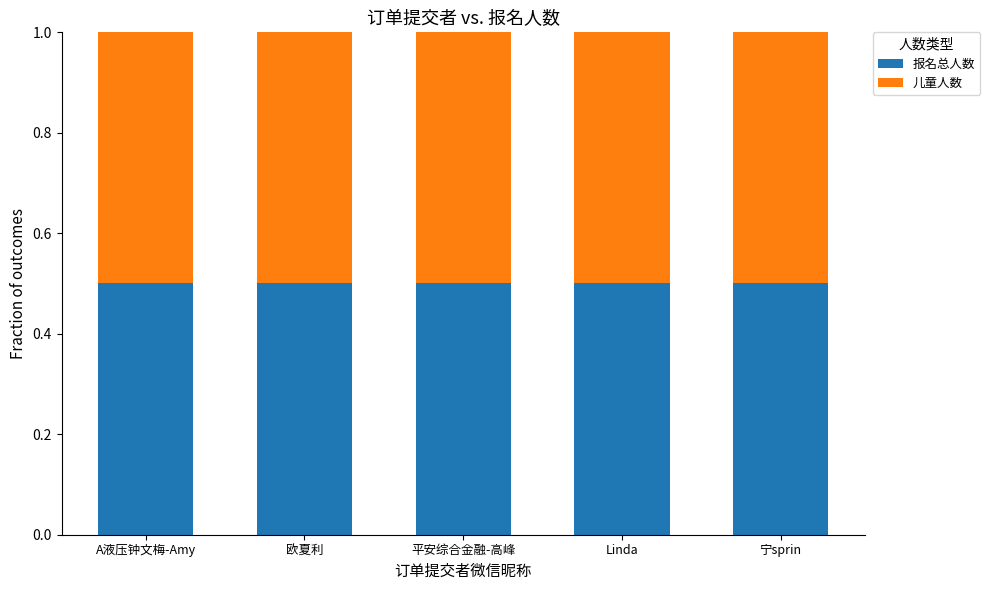

At which label does 报名总人数 reach its peak?

A液压钟文梅-Amy